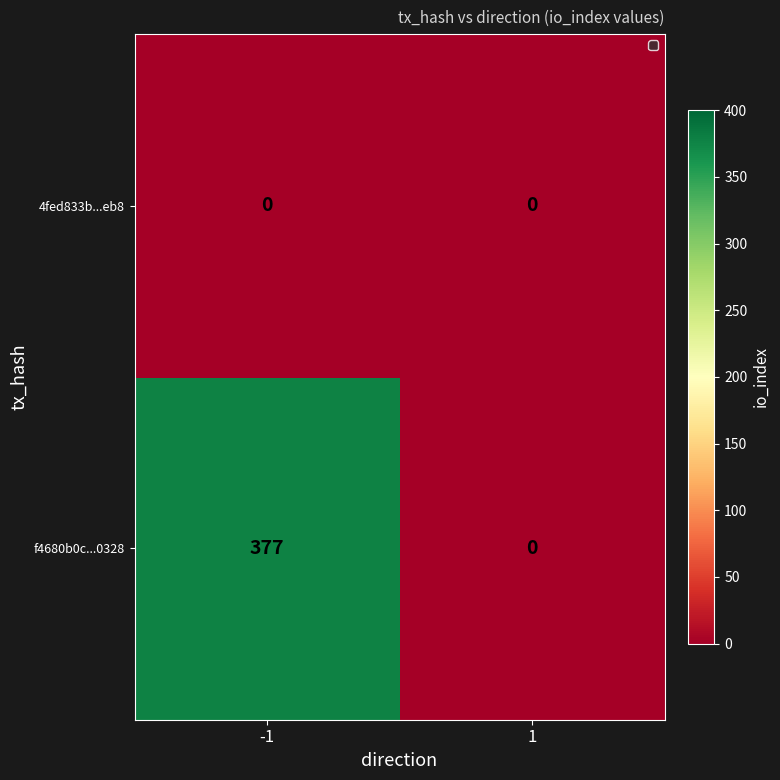

Is it true that f4680b0c...0328 equals 137 at -1?

False